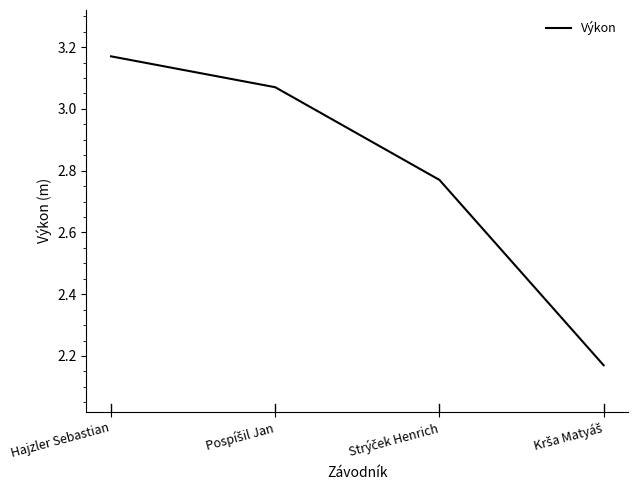

At which category does the chart reach its peak across all series?

Hajzler Sebastian